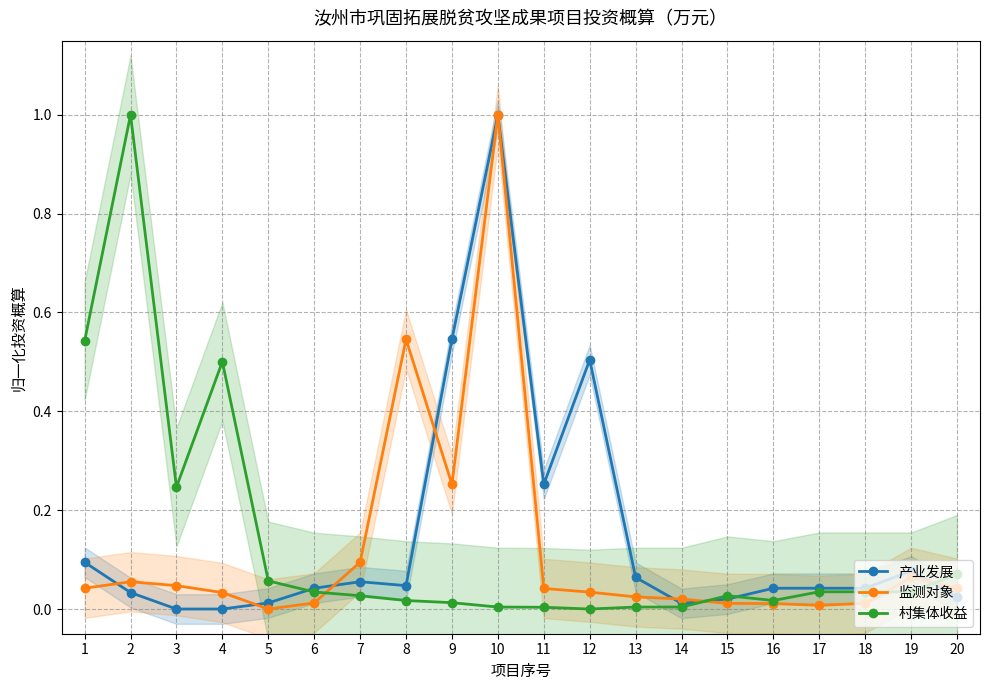

What is the sum of all 村集体收益 values?

2.7